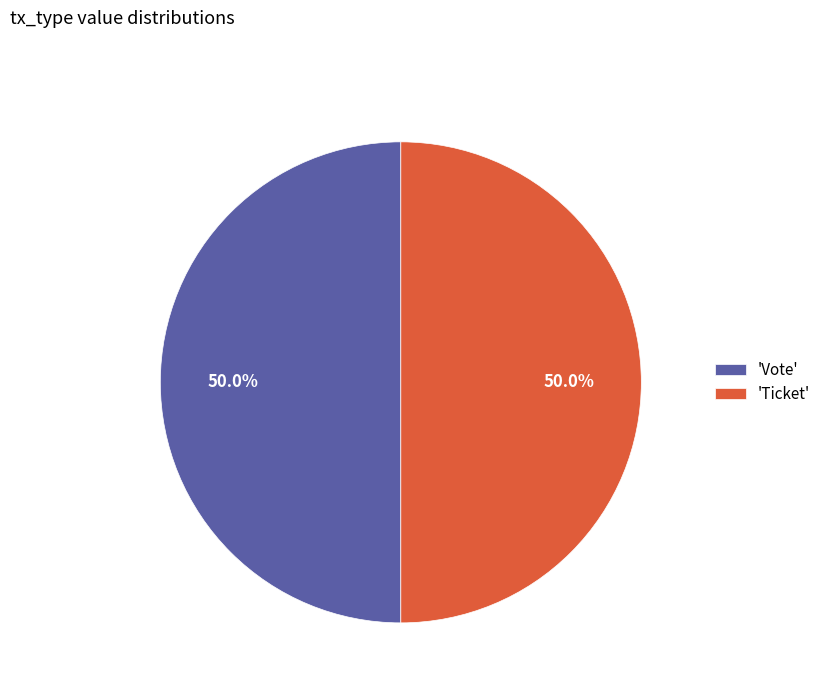

What percentage is NOT represented by 'Vote'?

50.0%